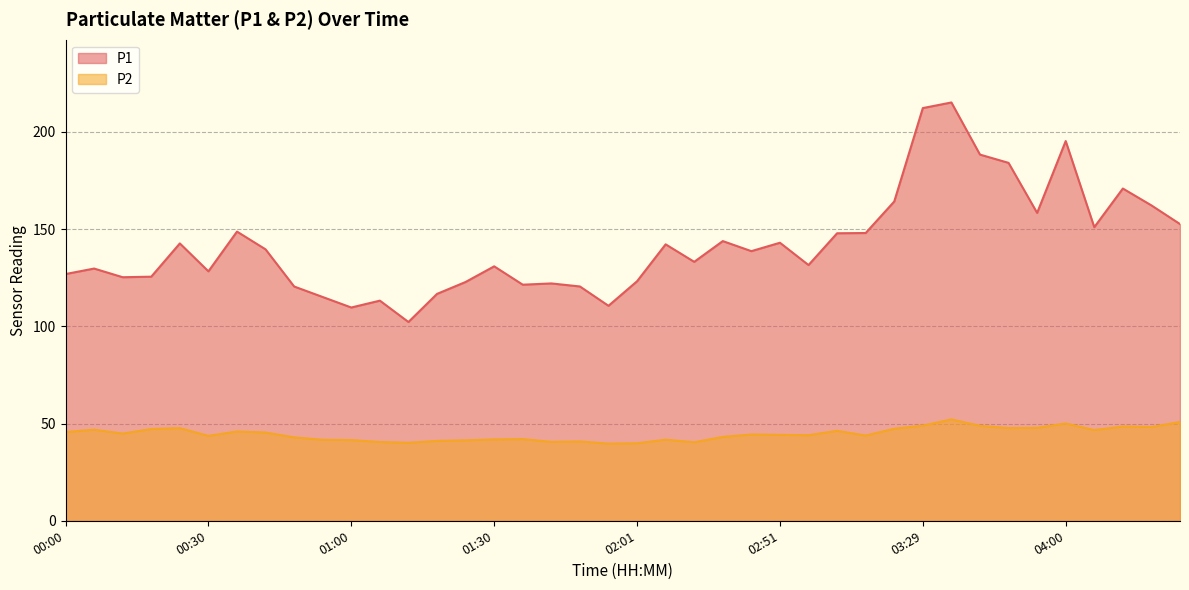

What are all the series names shown in the legend?

P1, P2